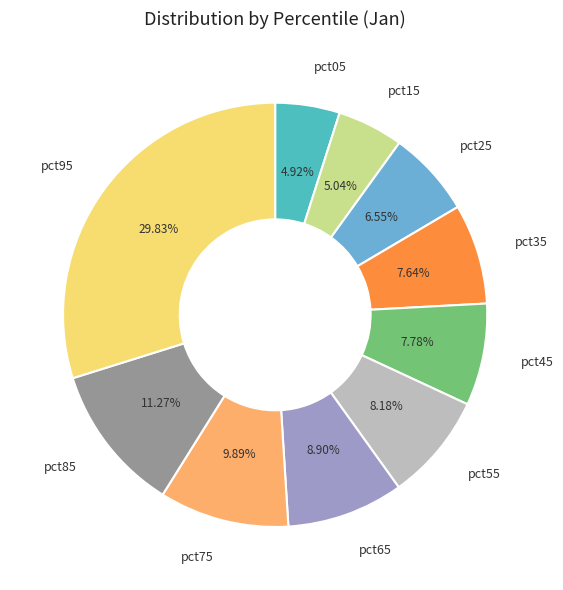

Combined, do pct95 and pct85 account for over 50%?

No